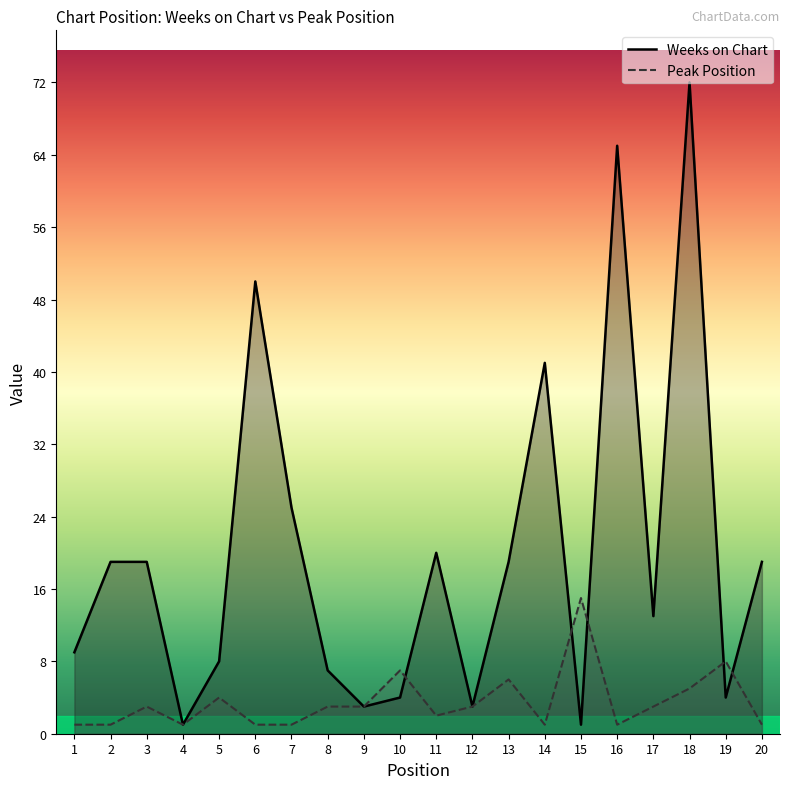

At how many categories does at least one series exceed 23?

5